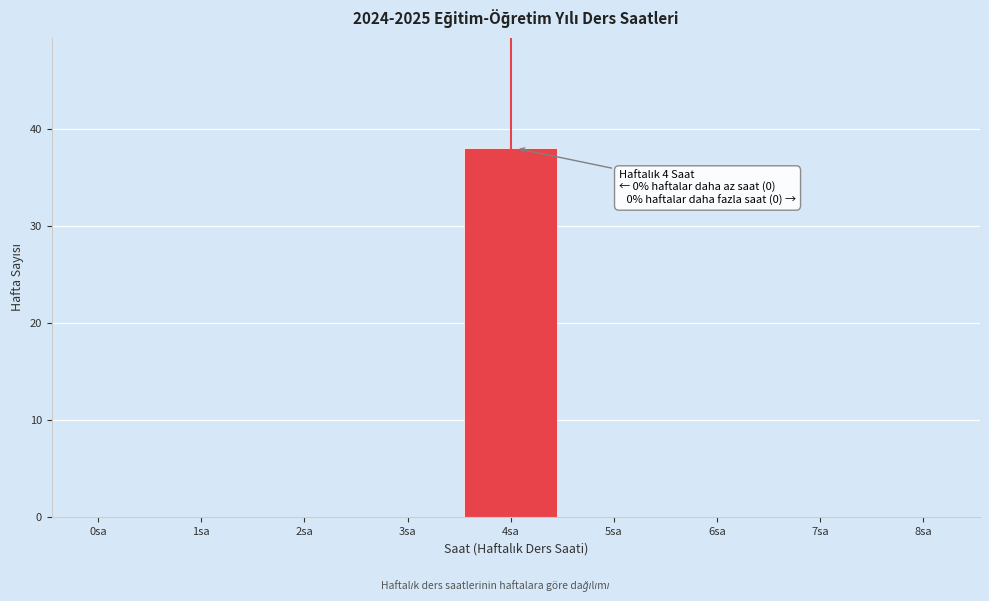

Reading right to left, transcribe all the data shown in this chart.

8sa=0	7sa=0	6sa=0	5sa=0	4sa=38	3sa=0	2sa=0	1sa=0	0sa=0